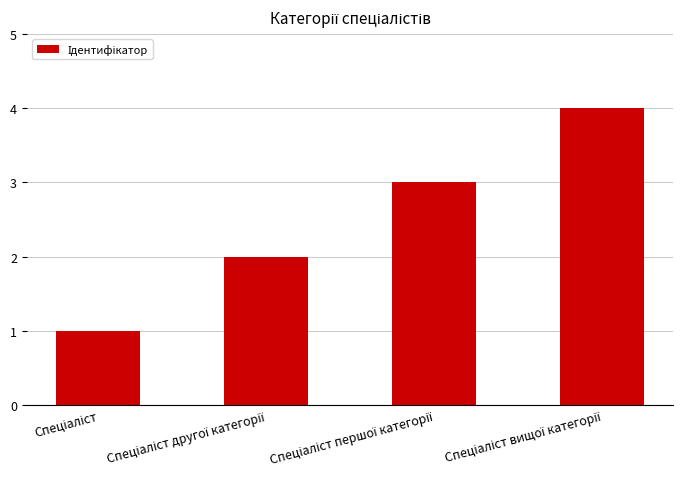

What is the difference between the maximum and minimum values?

3